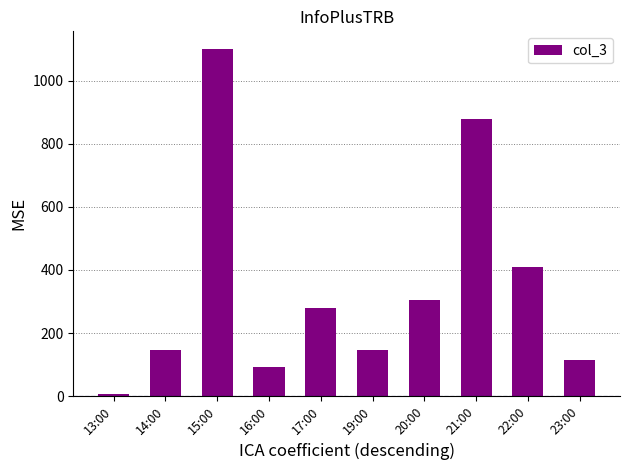

Reading left to right, list all the values displayed in this chart.

7	147	1101	92	278	147	304	879	408	113